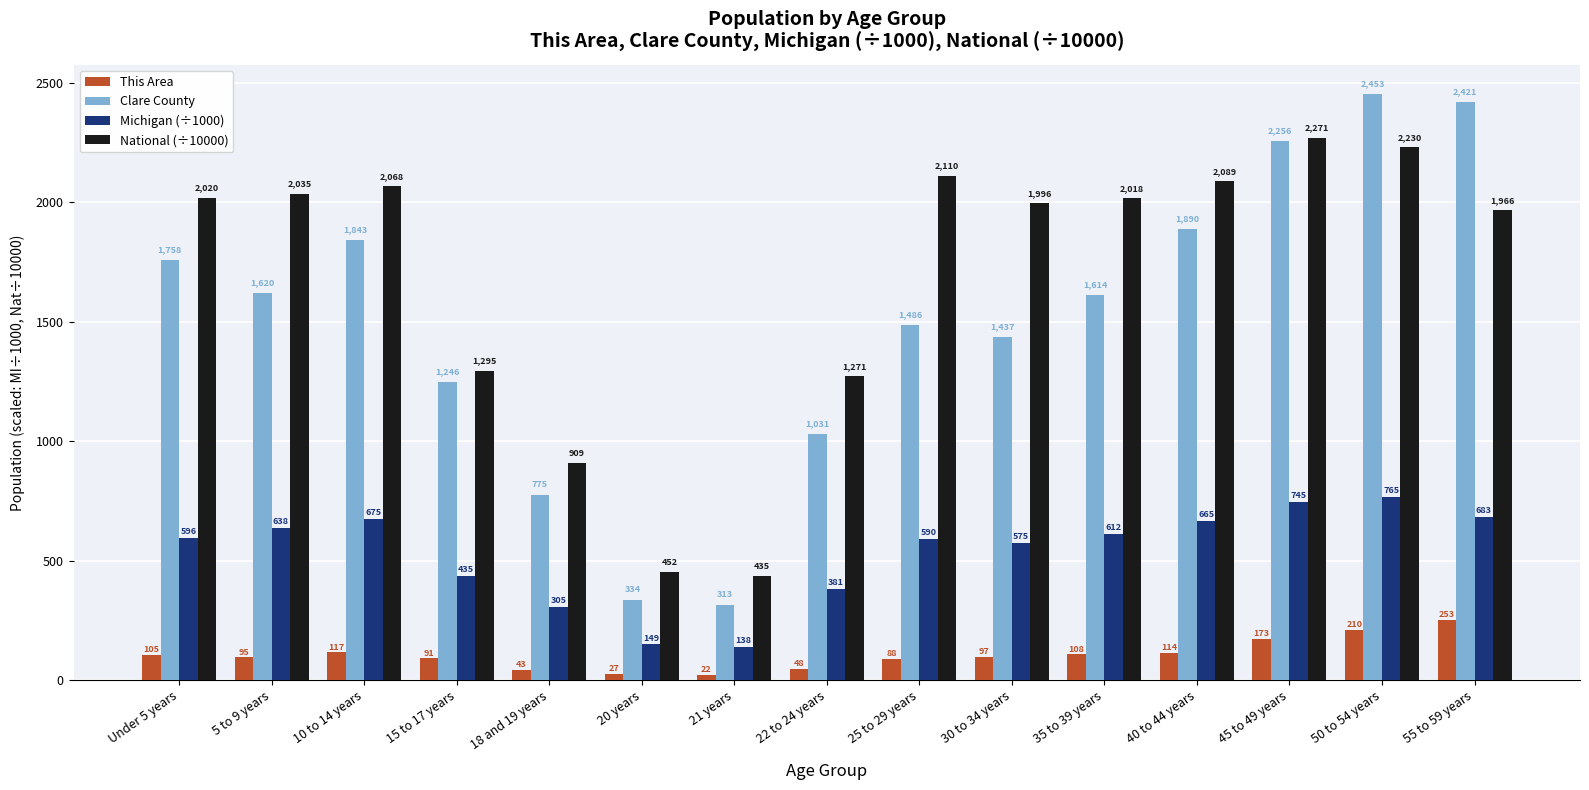

Is the value of Clare County at Under 5 years greater than the value of Michigan (÷1000) at 35 to 39 years?

Yes